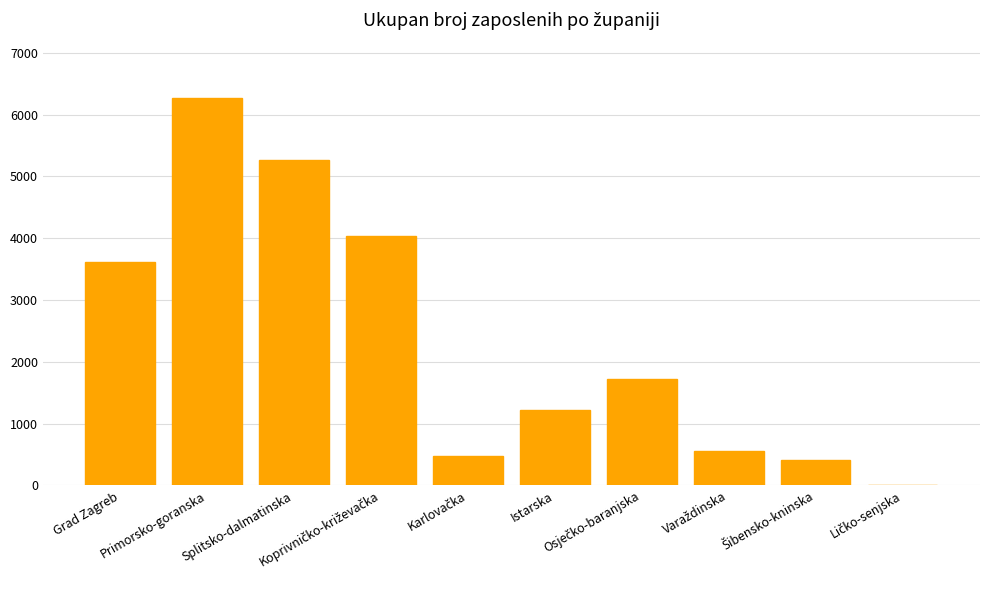

True or false: the data shows 1240 at Grad Zagreb.

False